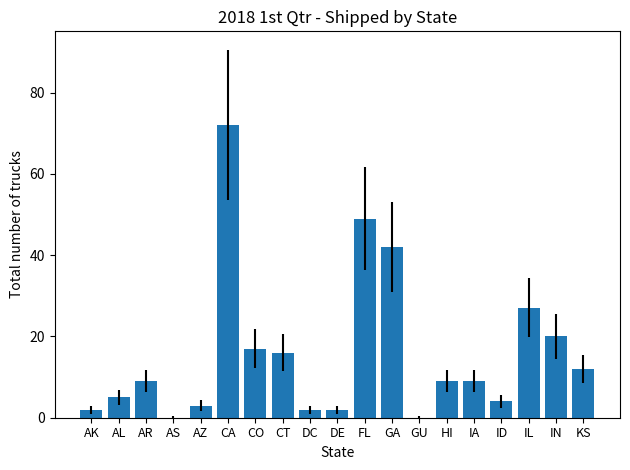

Reading right to left, list all the values displayed in this chart.

KS=12	IN=20	IL=27	ID=4	IA=9	HI=9	GU=0	GA=42	FL=49	DE=2	DC=2	CT=16	CO=17	CA=72	AZ=3	AS=0	AR=9	AL=5	AK=2